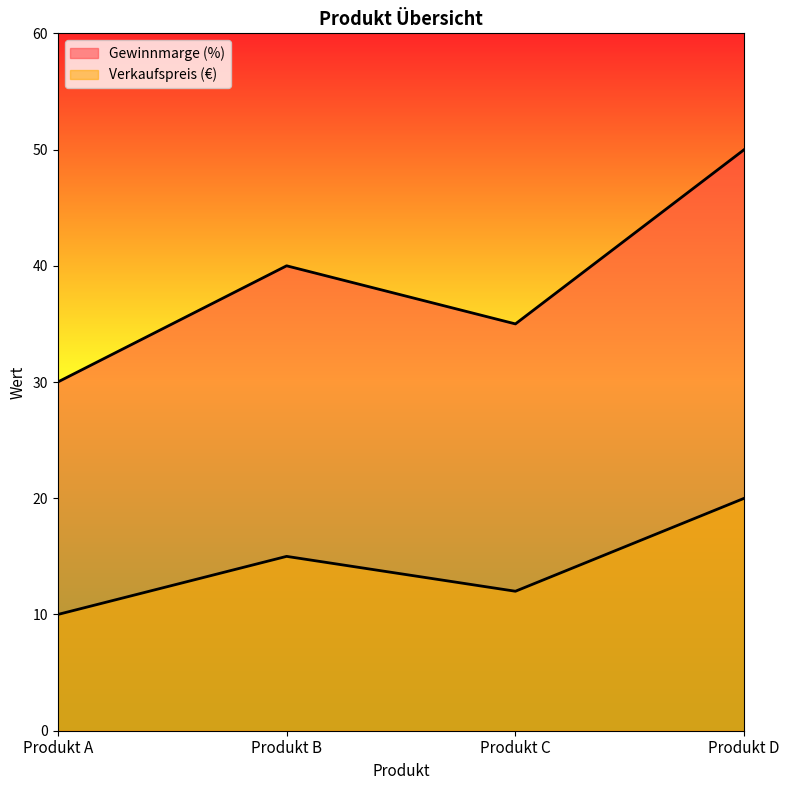

True or false: Verkaufspreis (€) has more than 2 interior local peaks.

False